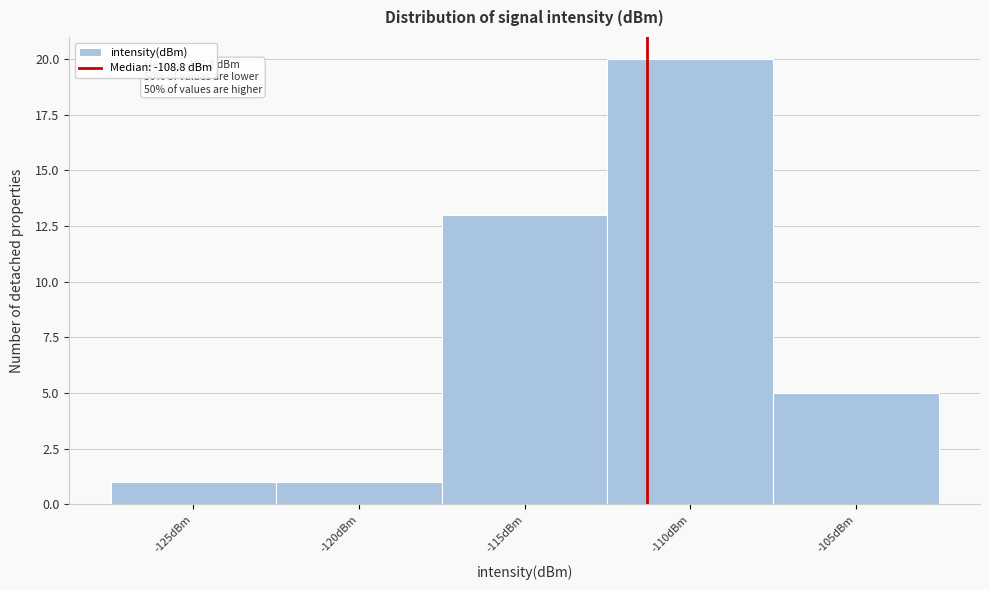

Reading left to right, extract all data points from this chart.

-125dBm=1	-120dBm=1	-115dBm=13	-110dBm=20	-105dBm=5